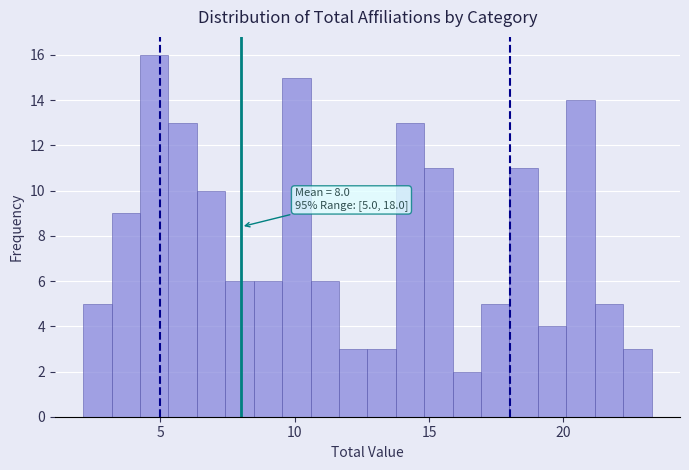

Read against the x-axis, roughly where is the centre of the tallest bar?

5.0